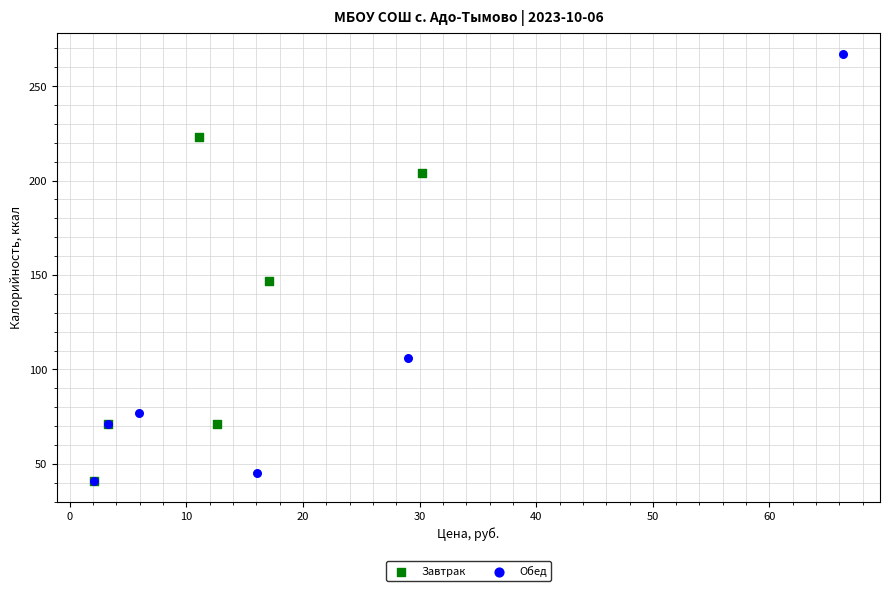

Which series reaches the maximum Y coordinate?

Обед